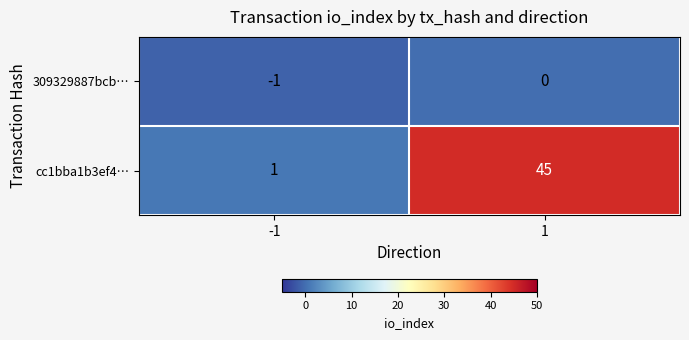

List the series in order of their overall mean, lowest first.

309329887bcb…, cc1bba1b3ef4…